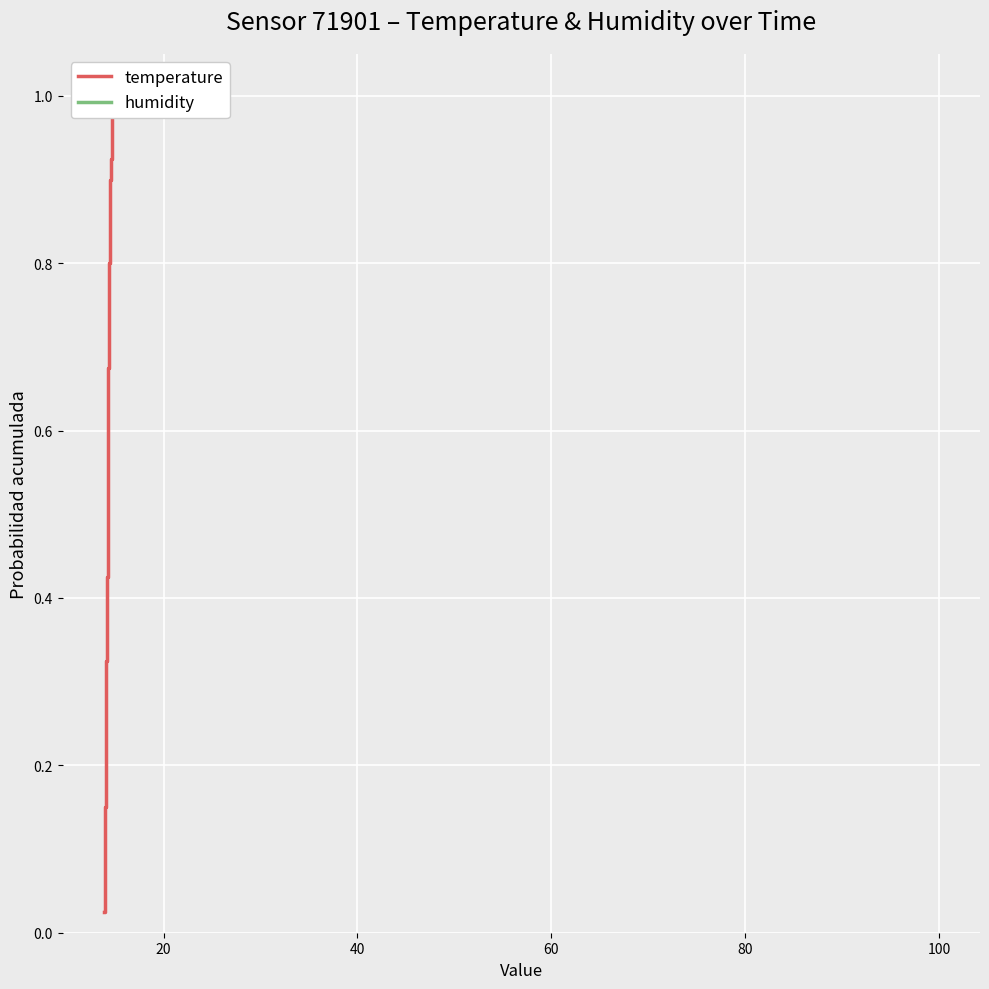

Reading left to right, extract all data points from this chart.

0.0	0.1	0.1	0.1	0.1	0.1	0.2	0.2	0.2	0.2	0.3	0.3	0.3	0.3	0.4	0.4	0.4	0.5	0.5	0.5	0.5	0.6	0.6	0.6	0.6	0.7	0.7	0.7	0.7	0.8	0.8	0.8	0.8	0.8	0.9	0.9	0.9	0.9	1.0	1.0